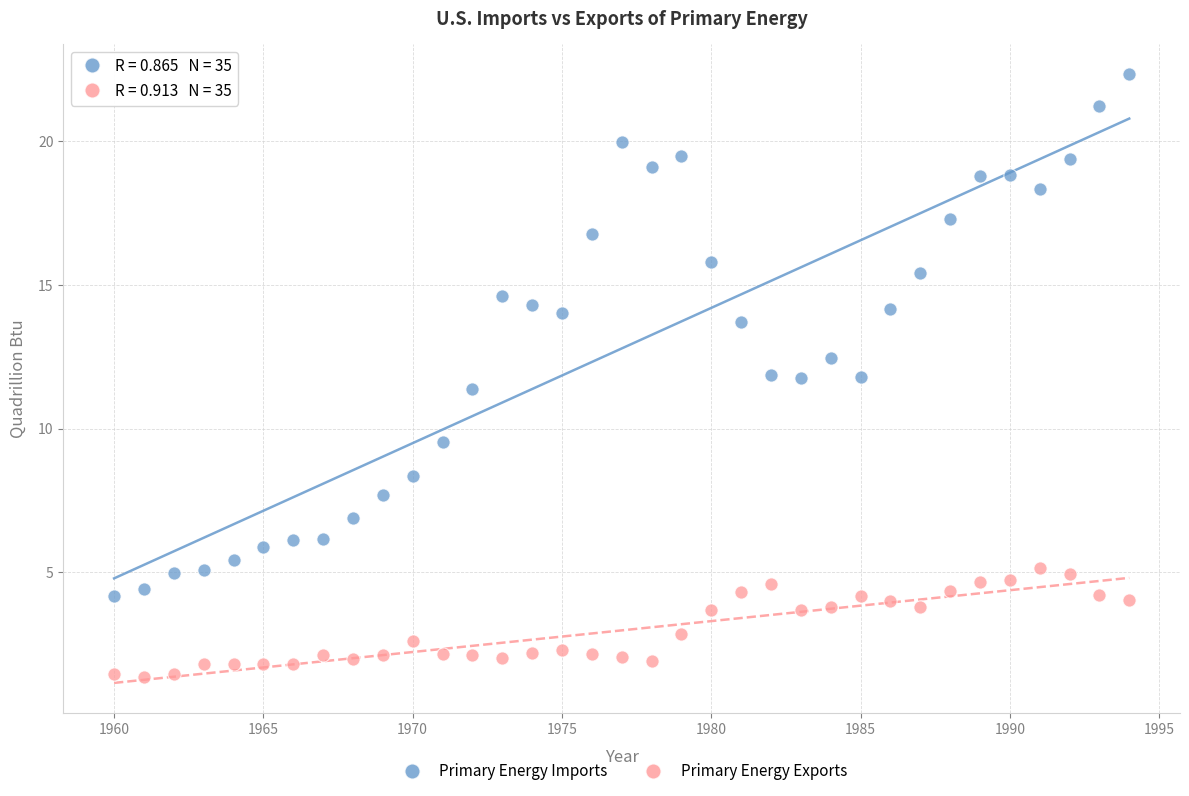

Across all series, what Y value is closest to 11?

11.4